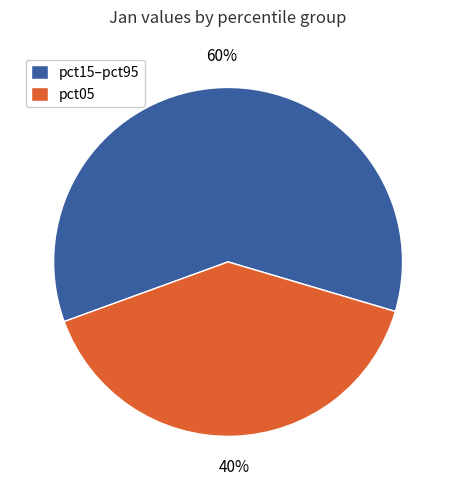

To the nearest percent, what is the average slice percentage?

50%